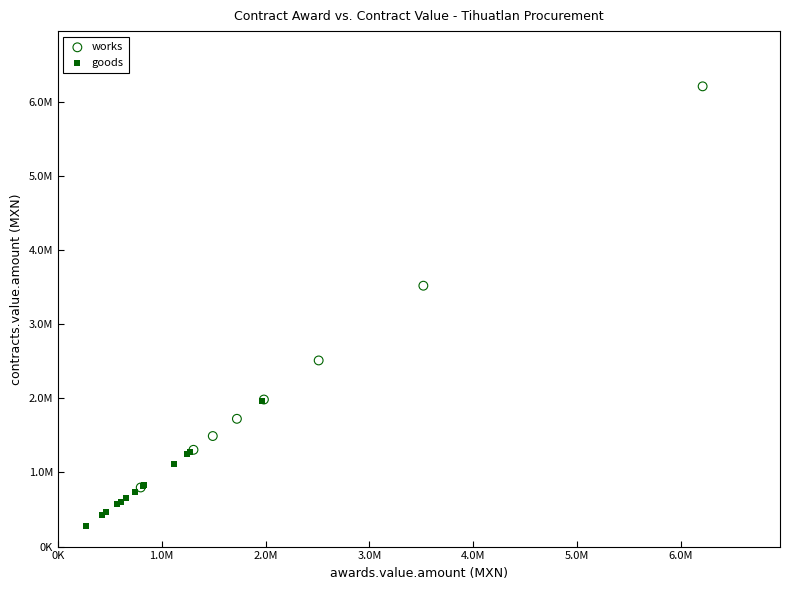

Which series contains the highest Y value?

works